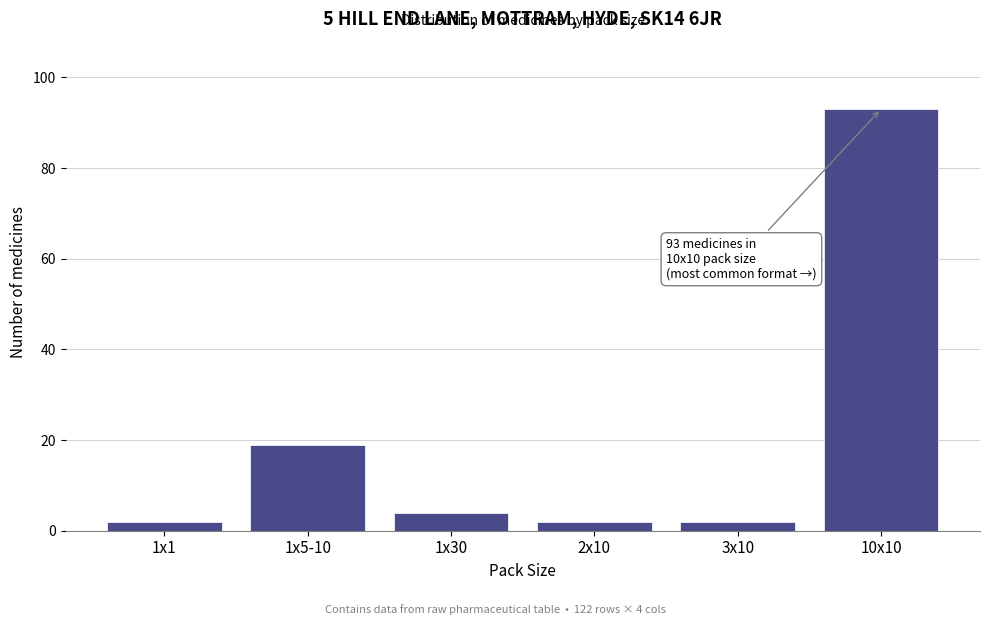

Reading right to left, list all the values displayed in this chart.

10x10=93	3x10=2	2x10=2	1x30=4	1x5-10=19	1x1=2